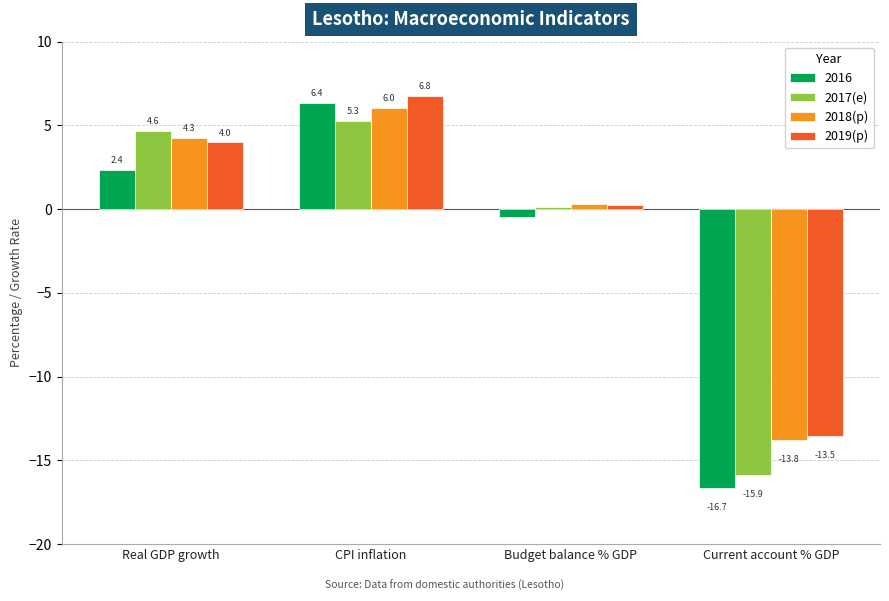

What position from the right is Budget balance % GDP?

2